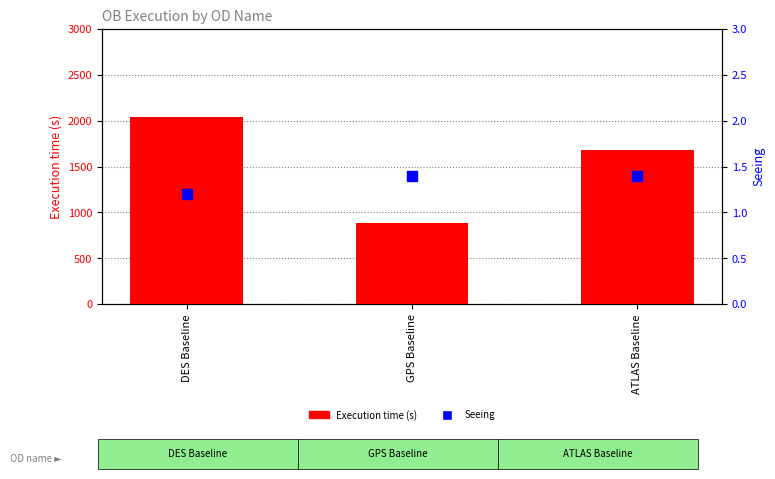

At how many categories does at least one series exceed 1622?

2